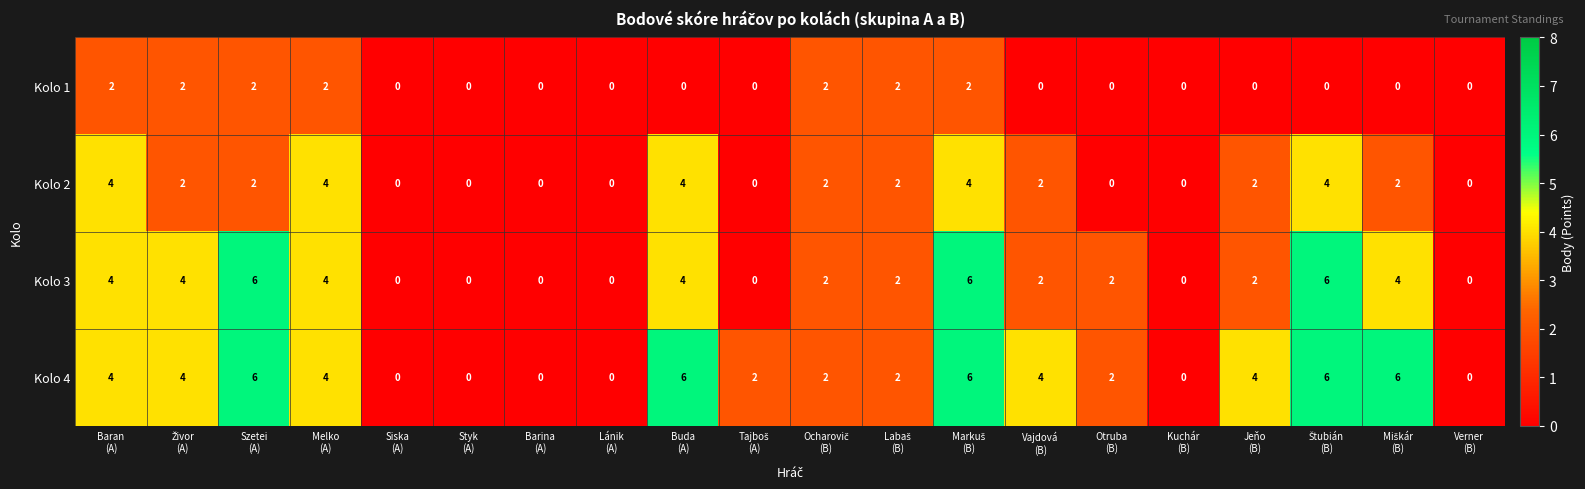

Rank the series by their average value, from highest to lowest.

Kolo 4, Kolo 3, Kolo 2, Kolo 1